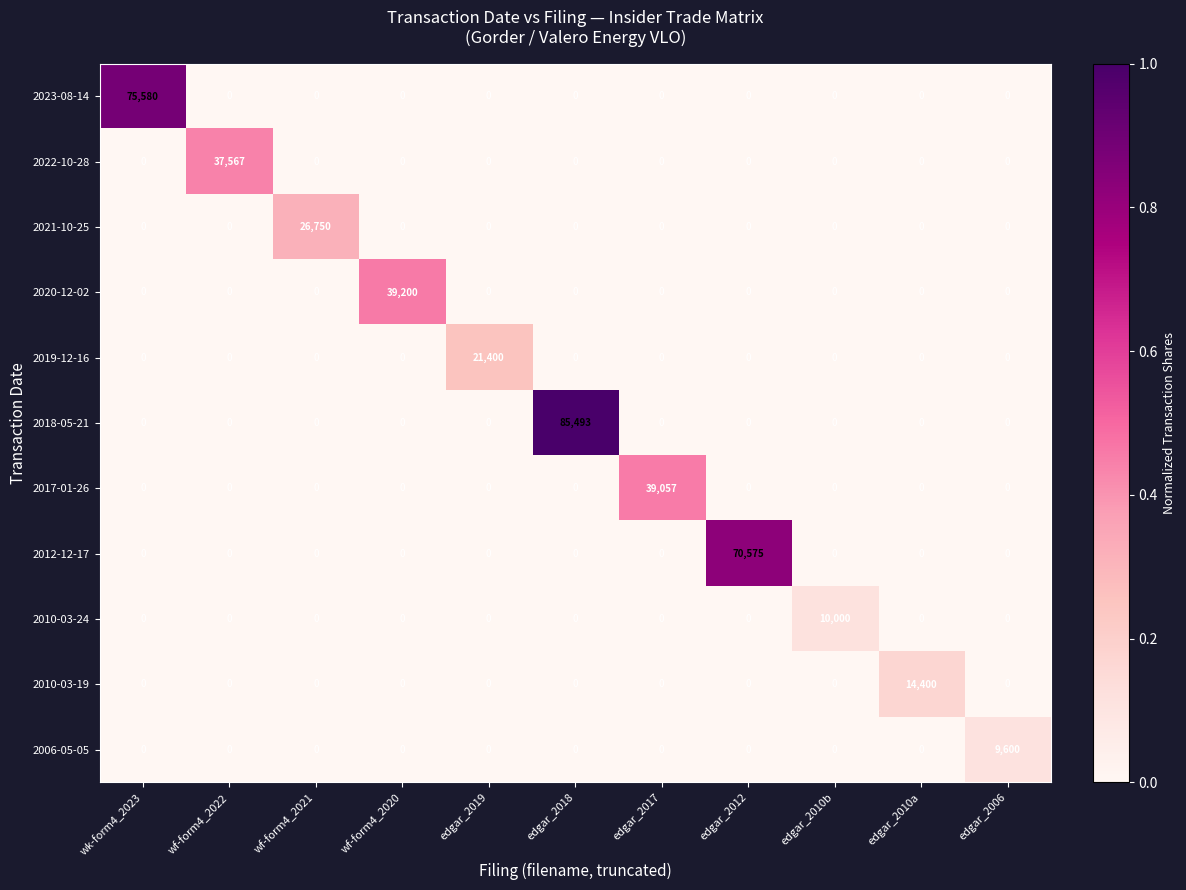

What is the difference between the highest and lowest values at wf-form4_2021?

26750